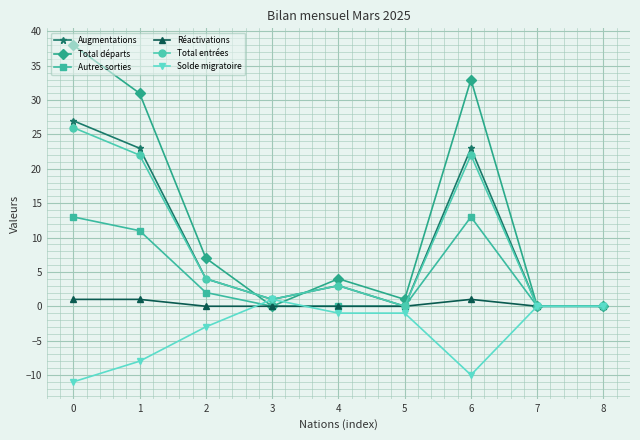

Reading left to right, what are all the values shown in this chart?

Augmentations: 27	23	4	1	3	0	23	0	0
Total départs: 38	31	7	0	4	1	33	0	0
Autres sorties: 13	11	2	0	0	0	13	0	0
Réactivations: 1	1	0	0	0	0	1	0	0
Total entrées: 26	22	4	1	3	0	22	0	0
Solde migratoire: -11	-8	-3	1	-1	-1	-10	0	0